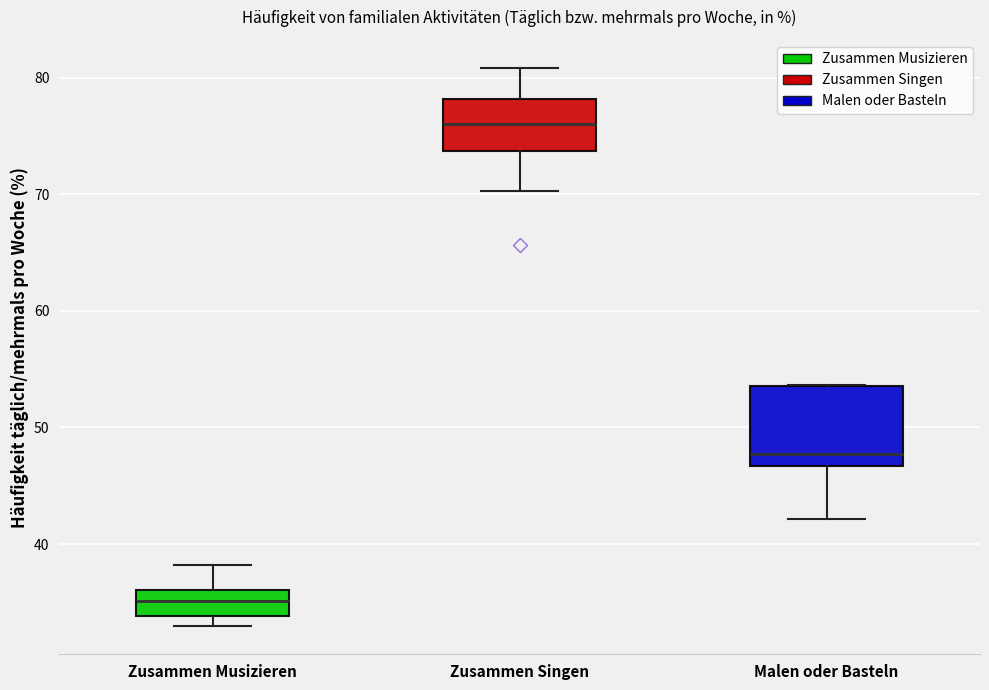

Which box's median line is the highest?

Zusammen Singen